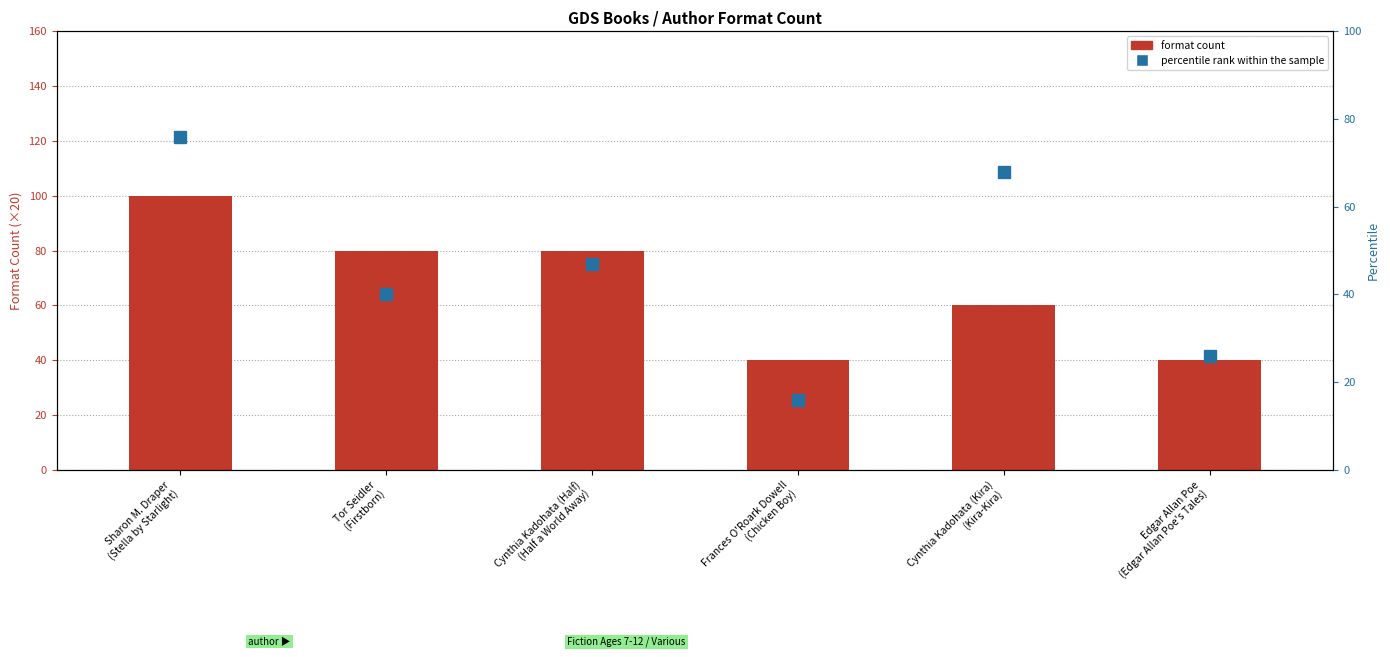

Are the bars grouped side by side (vs. stacked)?

Yes